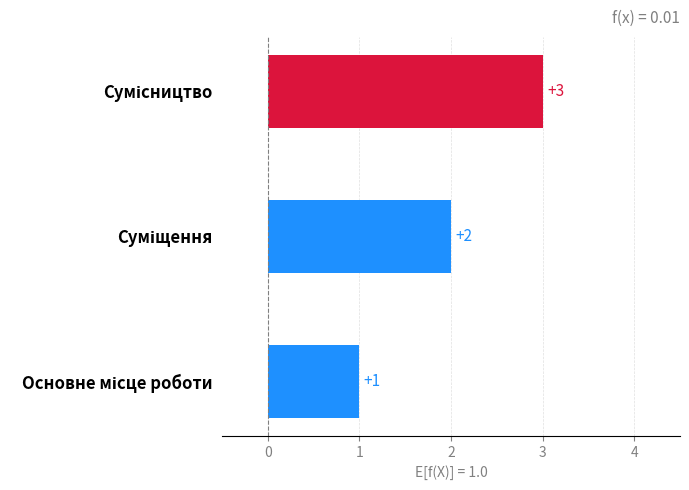

What is the maximum value shown in the chart?

3